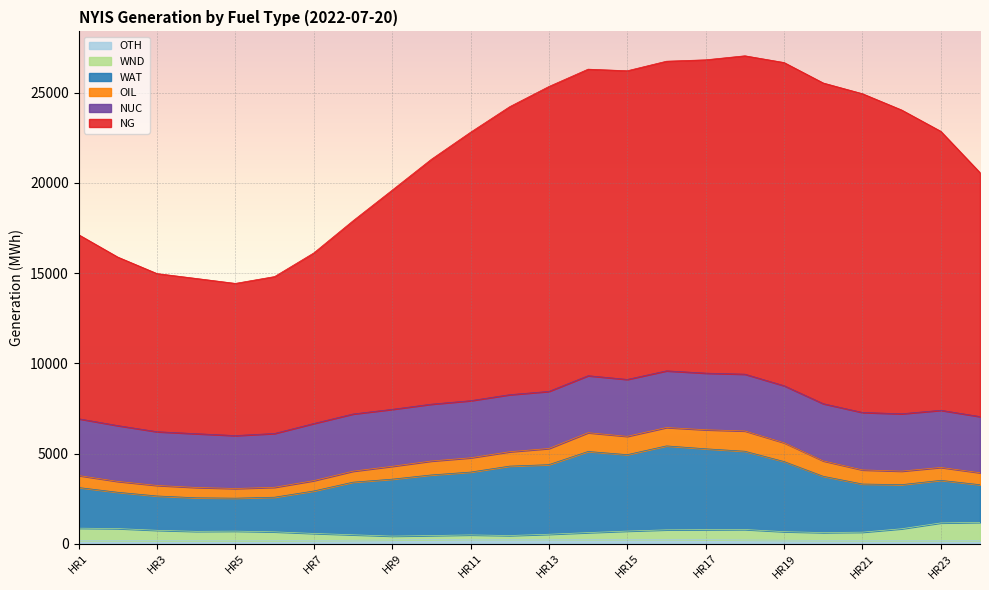

Which series has the largest total across all categories?

NG